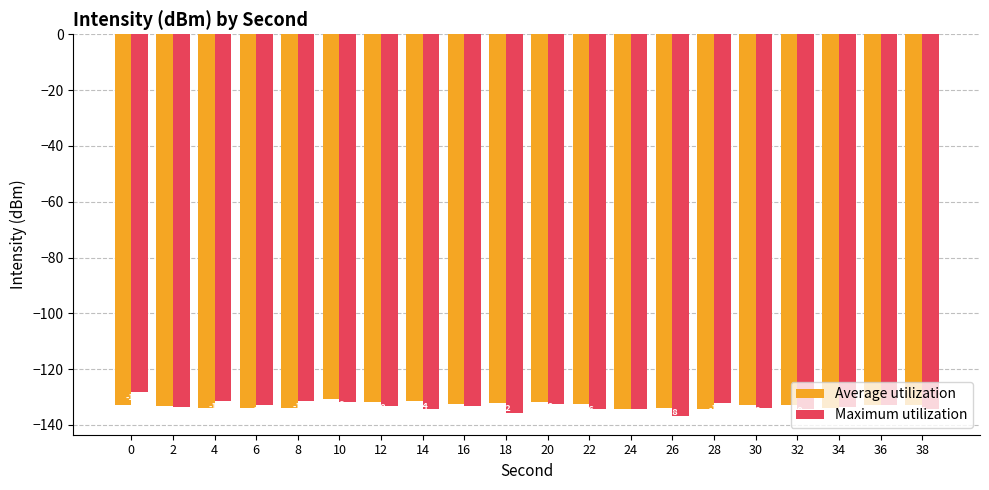

What is the value of the Maximum utilization bar at the 7th from the left?

-133.4